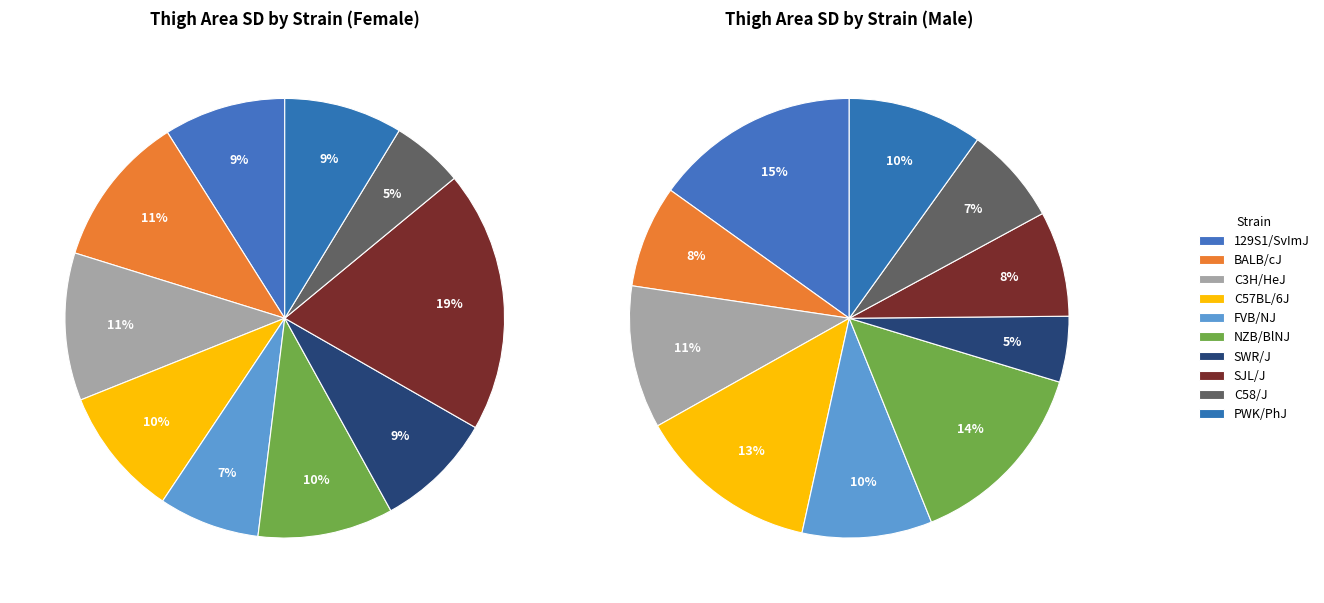

Rank the series by their average value, from lowest to highest.

values_f, values_m